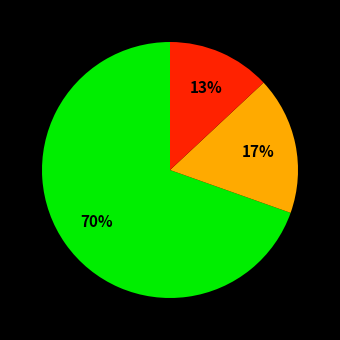

Is there any slice that represents more than half of the pie?

Yes